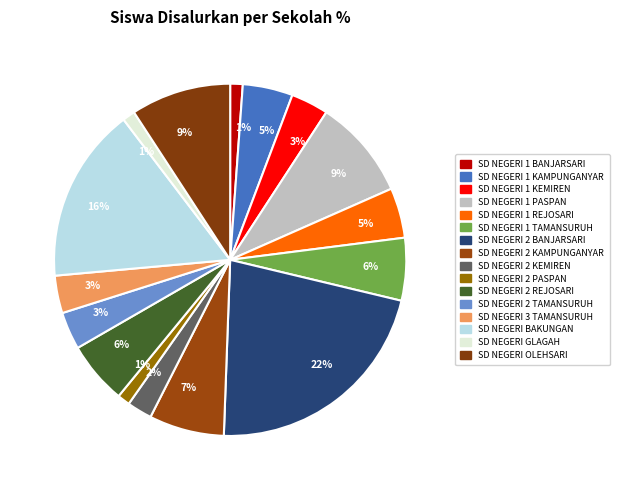

Combined, do SD NEGERI GLAGAH and SD NEGERI OLEHSARI account for over 50%?

No